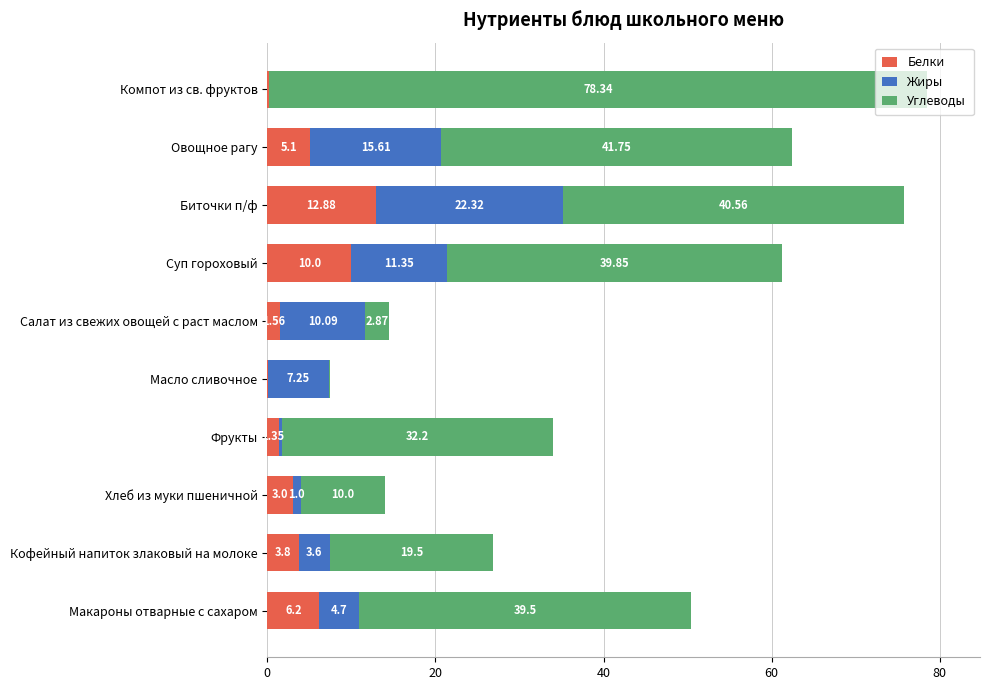

What is the sum of the Белки values at Кофейный напиток злаковый на молоке and Макароны отварные с сахаром?

10.0